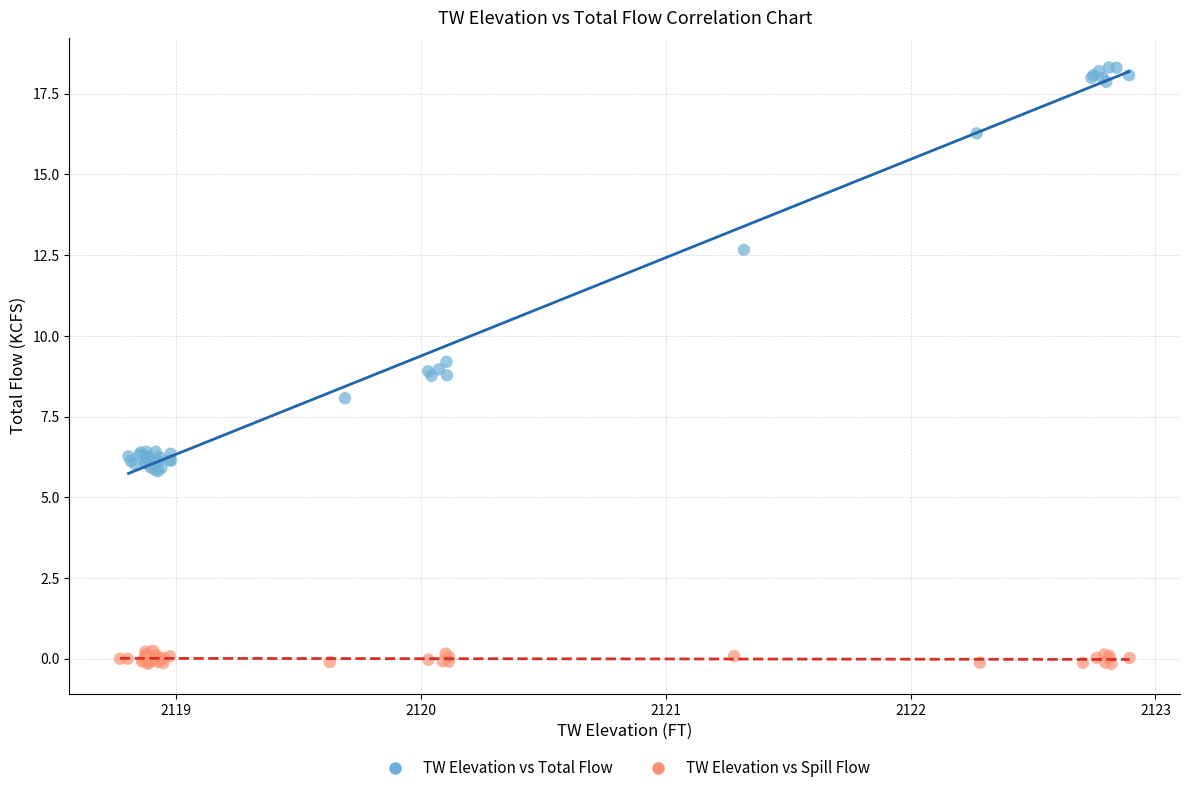

Which series contains the highest Y value?

TW Elevation vs Total Flow